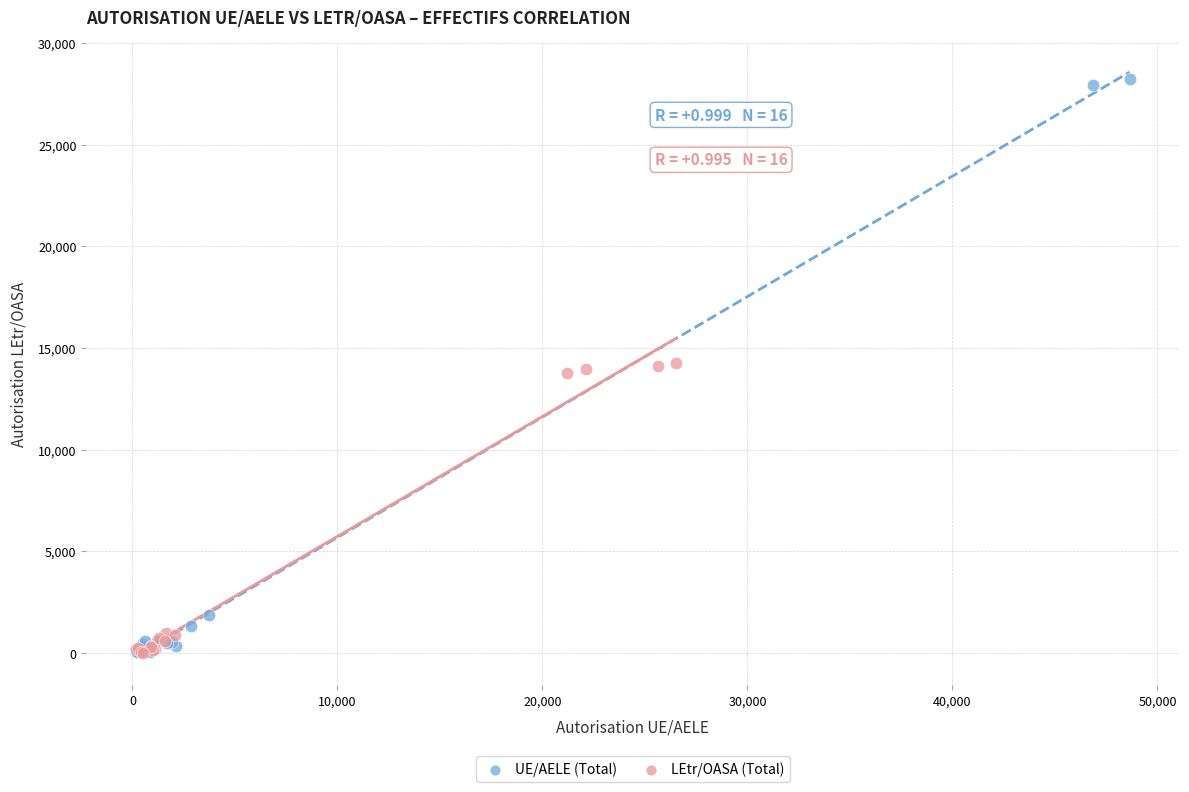

Which series reaches the maximum Y coordinate?

UE/AELE (Total)